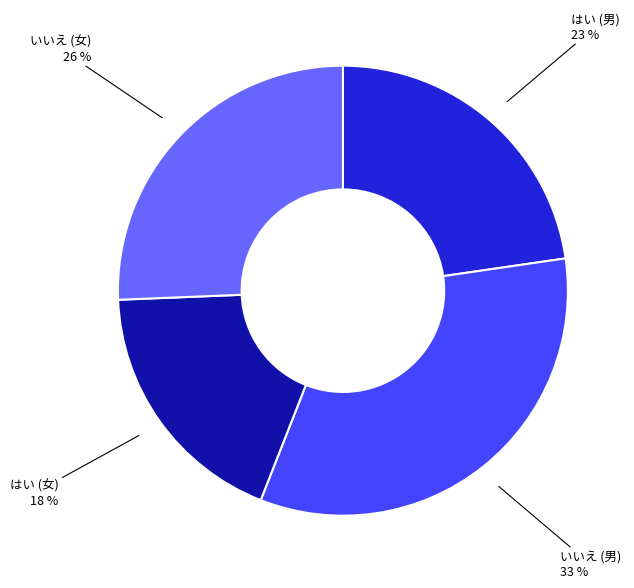

Is there any slice that represents more than half of the pie?

No